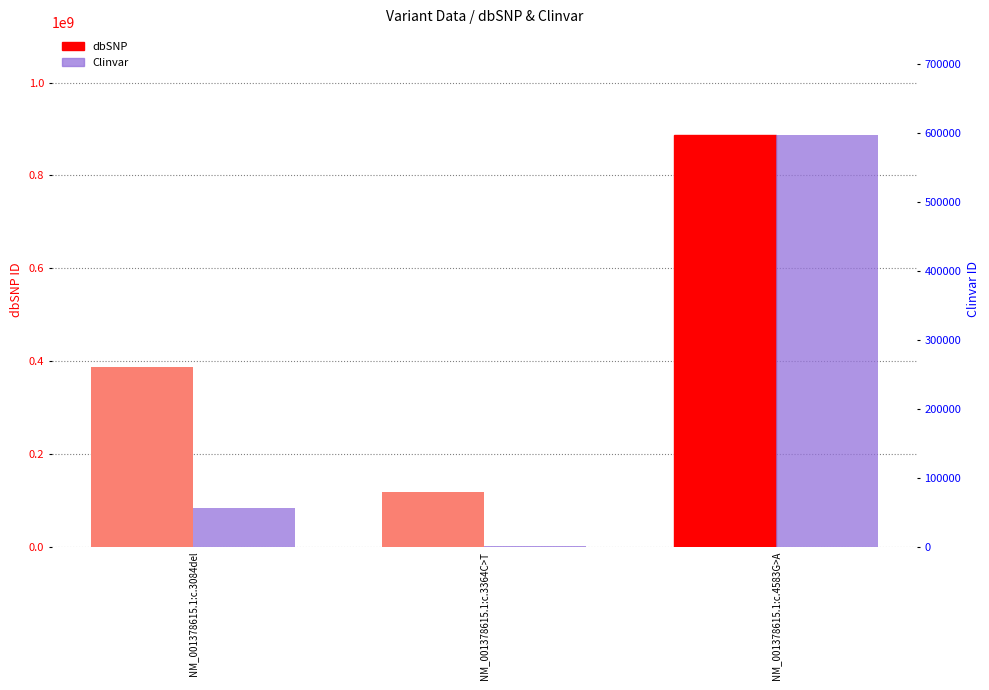

Reading left to right, what are all the values shown in this chart?

dbSNP: 386833749	118204051	886940102
Clinvar: 56301	743	597406